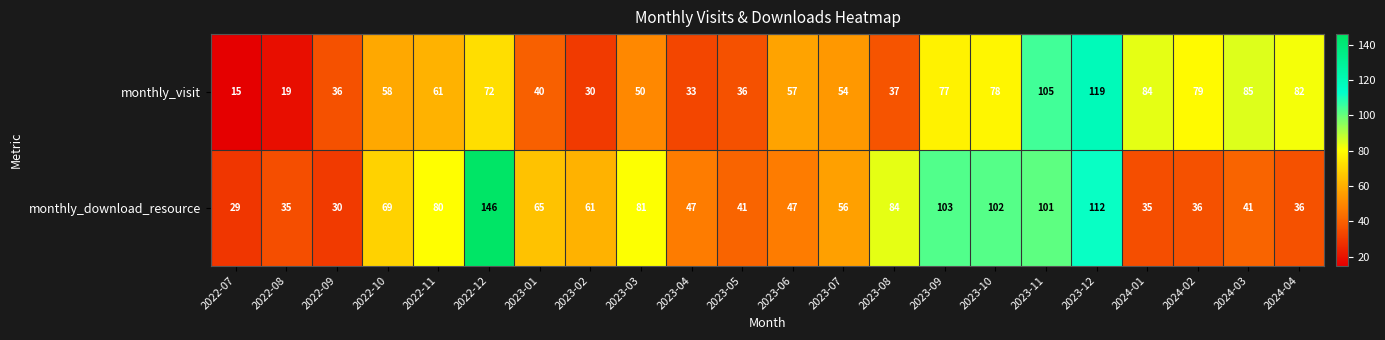

What is the spread (max minus min) of values at 2022-09?

6